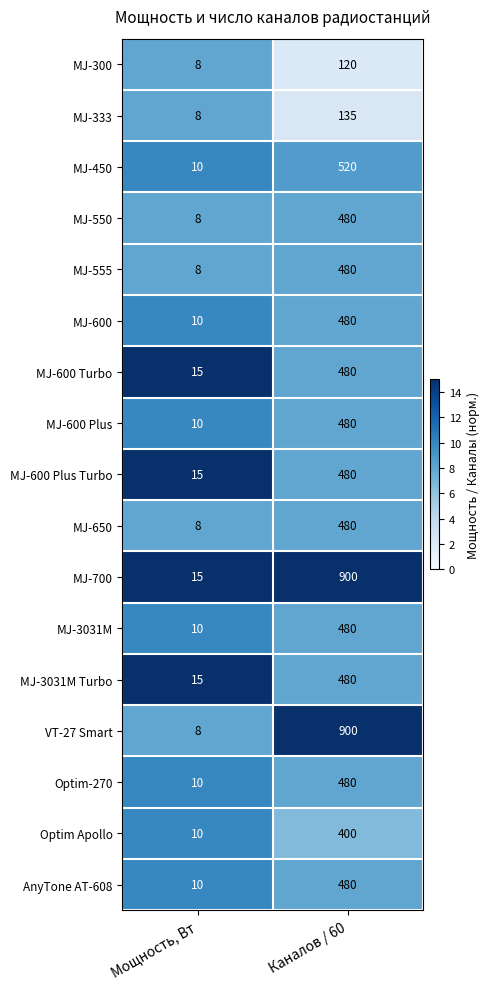

Which series has the largest range (max minus min)?

VT-27 Smart